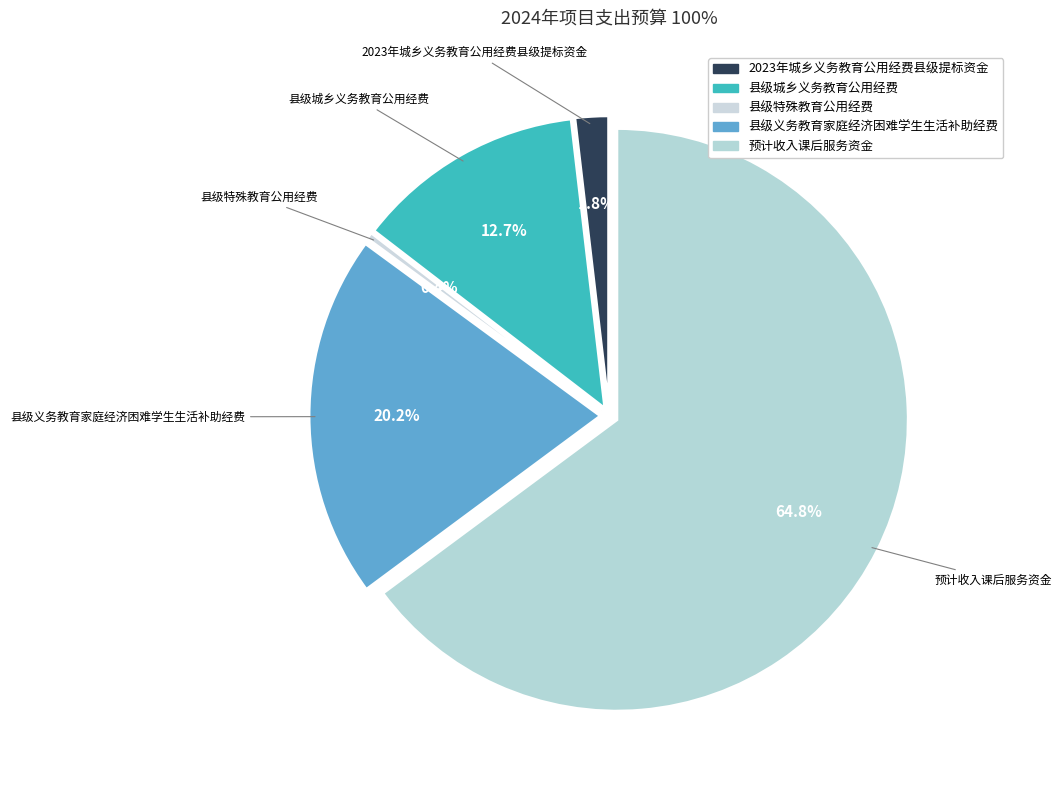

Do 县级城乡义务教育公用经费 and 县级特殊教育公用经费 together represent more than half of the pie?

No